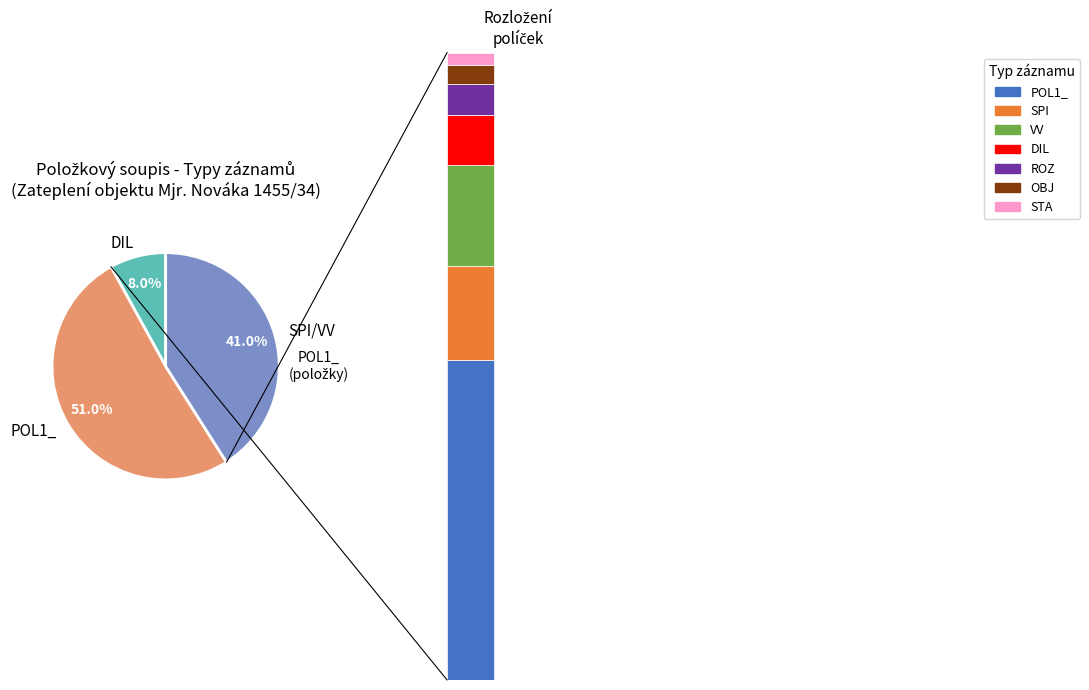

Rank the categories by value from lowest to highest.

STA, OBJ, ROZ, DIL, SPI, VV, POL1_